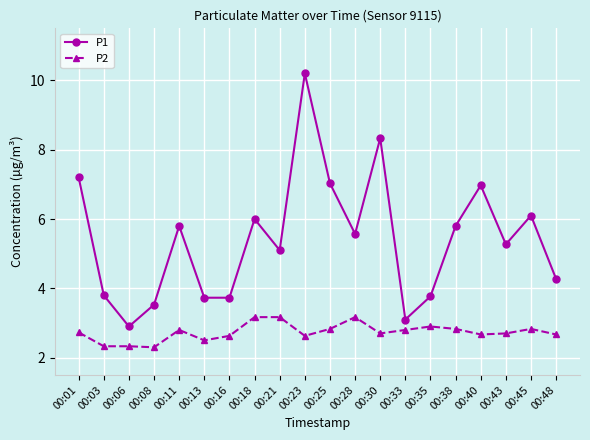

What is the maximum value for P2?

3.2